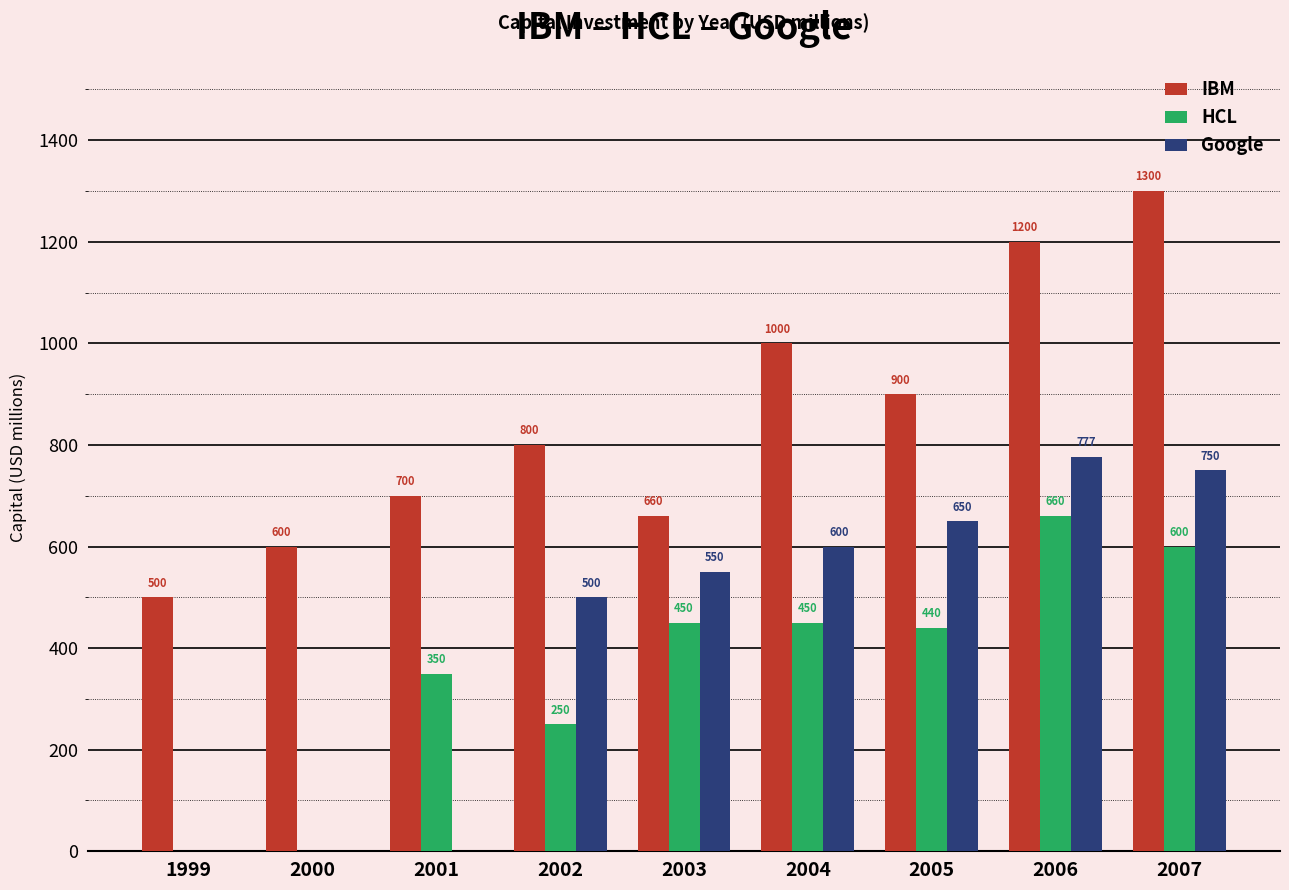

Which series has the widest spread of values?

IBM